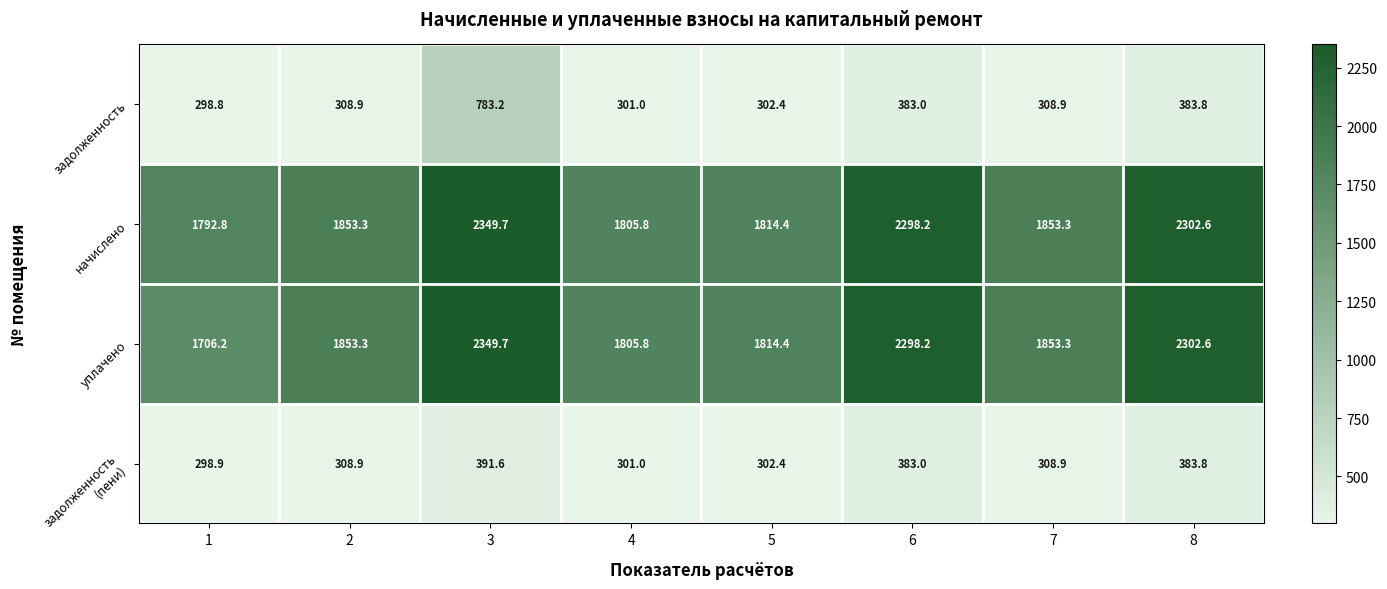

What is the spread (max minus min) of values at 7?

1544.4